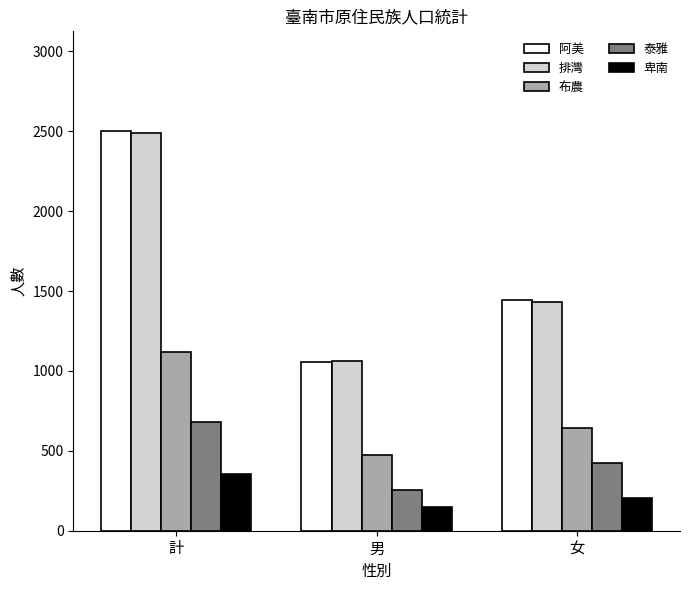

Reading right to left, list all the values displayed in this chart.

阿美: 1443	1057	2500
排灣: 1430	1059	2489
布農: 644	476	1120
泰雅: 425	253	678
卑南: 205	149	354